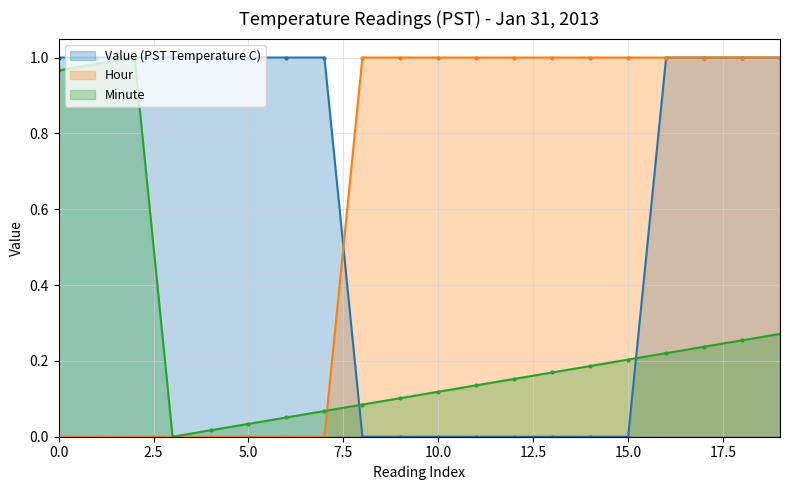

Reading right to left, what are all the values shown in this chart?

Value (PST Temperature C): 1.0	1.0	1.0	1.0	0.0	0.0	0.0	0.0	0.0	0.0	0.0	0.0	1.0	1.0	1.0	1.0	1.0	1.0	1.0	1.0
Hour: 1.0	1.0	1.0	1.0	1.0	1.0	1.0	1.0	1.0	1.0	1.0	1.0	0.0	0.0	0.0	0.0	0.0	0.0	0.0	0.0
Minute: 0.3	0.3	0.2	0.2	0.2	0.2	0.2	0.2	0.1	0.1	0.1	0.1	0.1	0.1	0.0	0.0	0.0	1.0	1.0	1.0